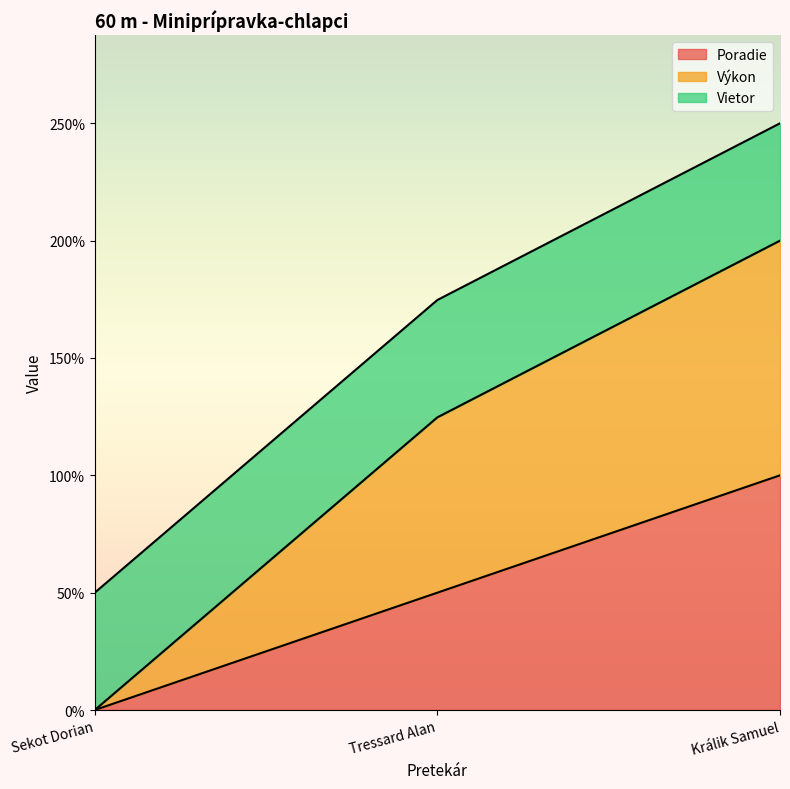

List the labels in order of Poradie value, largest first.

Králik Samuel, Tressard Alan, Sekot Dorian